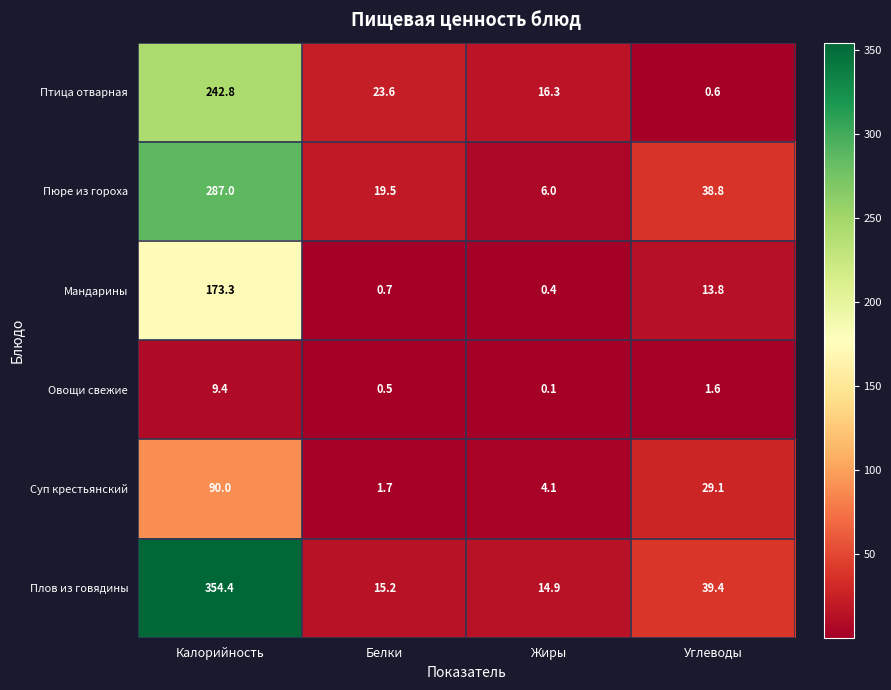

Reading left to right, transcribe all the data shown in this chart.

Птица отварная: Калорийность=242.8	Белки=23.6	Жиры=16.3	Углеводы=0.6
Пюре из гороха: Калорийность=287.0	Белки=19.5	Жиры=6.0	Углеводы=38.8
Мандарины: Калорийность=173.3	Белки=0.7	Жиры=0.4	Углеводы=13.8
Овощи свежие: Калорийность=9.4	Белки=0.5	Жиры=0.1	Углеводы=1.6
Суп крестьянский: Калорийность=90.0	Белки=1.7	Жиры=4.1	Углеводы=29.1
Плов из говядины: Калорийность=354.4	Белки=15.2	Жиры=14.9	Углеводы=39.4